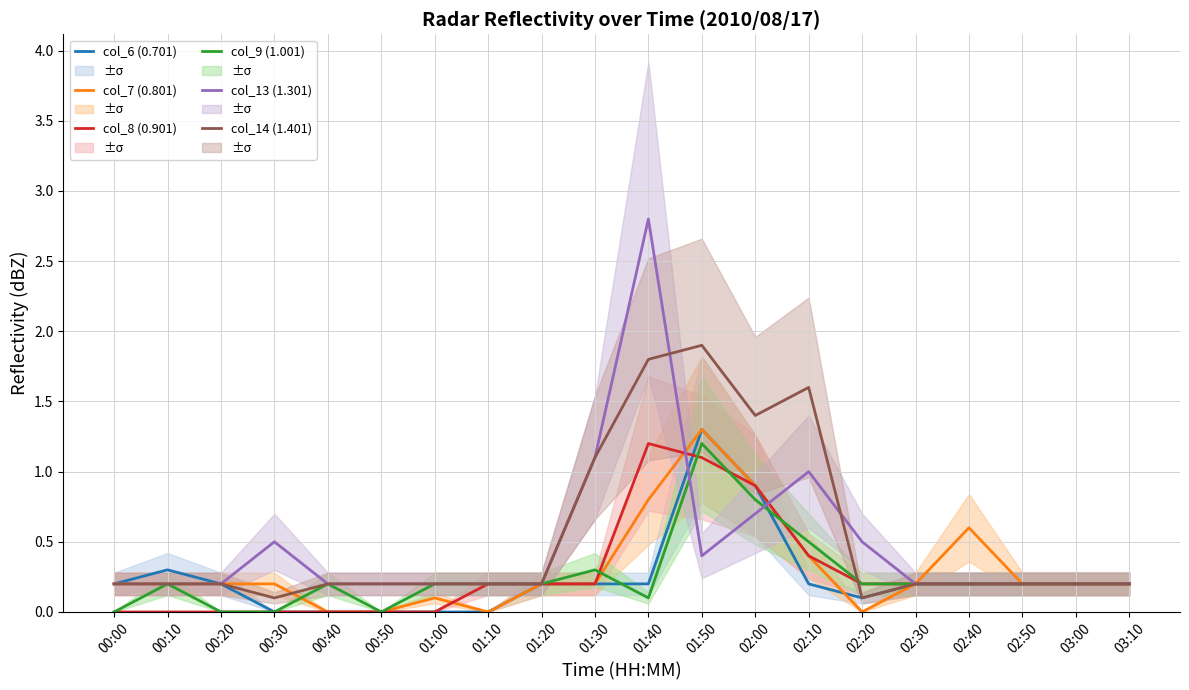

In col_14 (1.401), how many points are higher than both neighbors (excluding endpoints)?

2